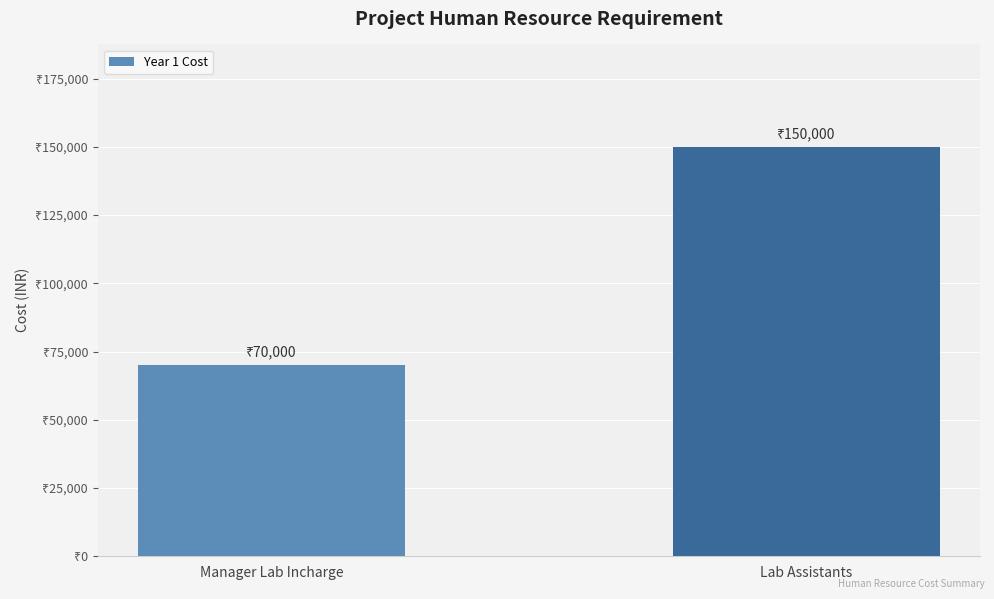

True or false: the data shows 150000 at Lab Assistants.

True